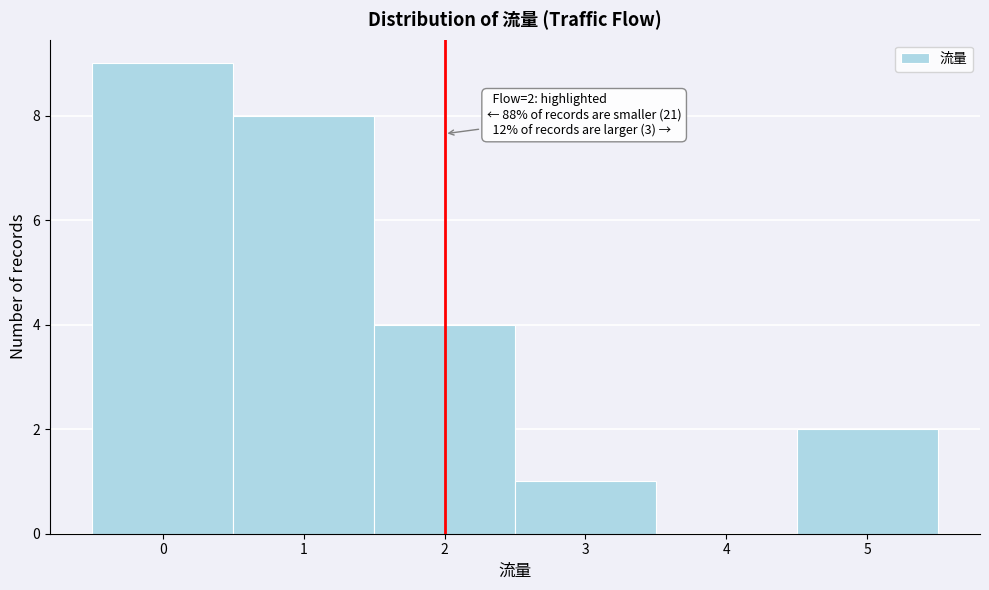

Over which range of the x-axis is the bar tallest?

-0.5 to 0.5